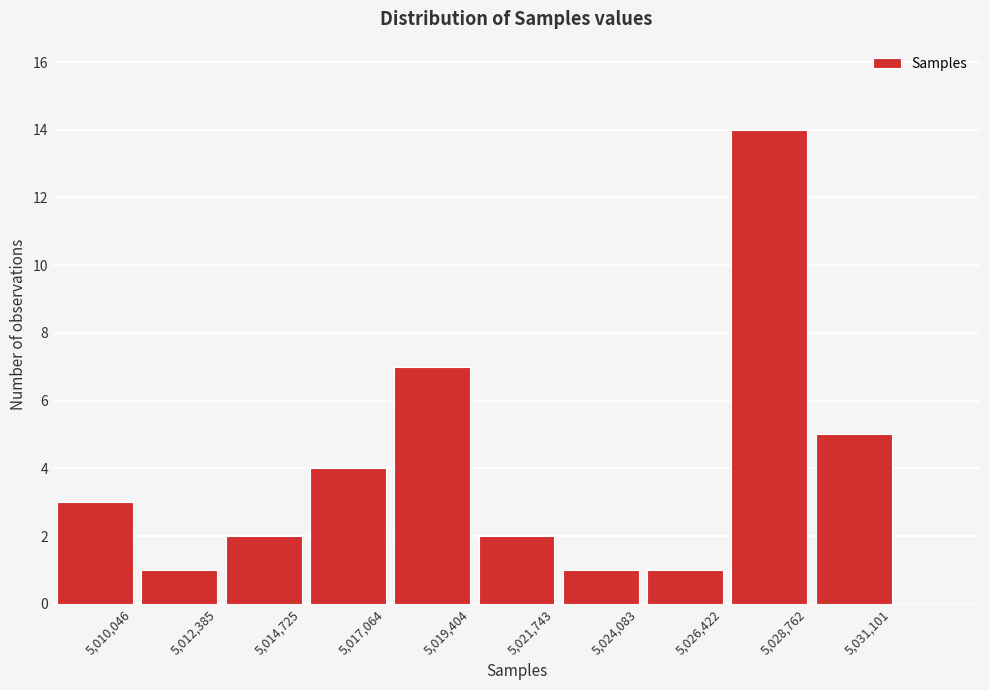

Reading right to left, list all the values displayed in this chart.

5	14	1	1	2	7	4	2	1	3